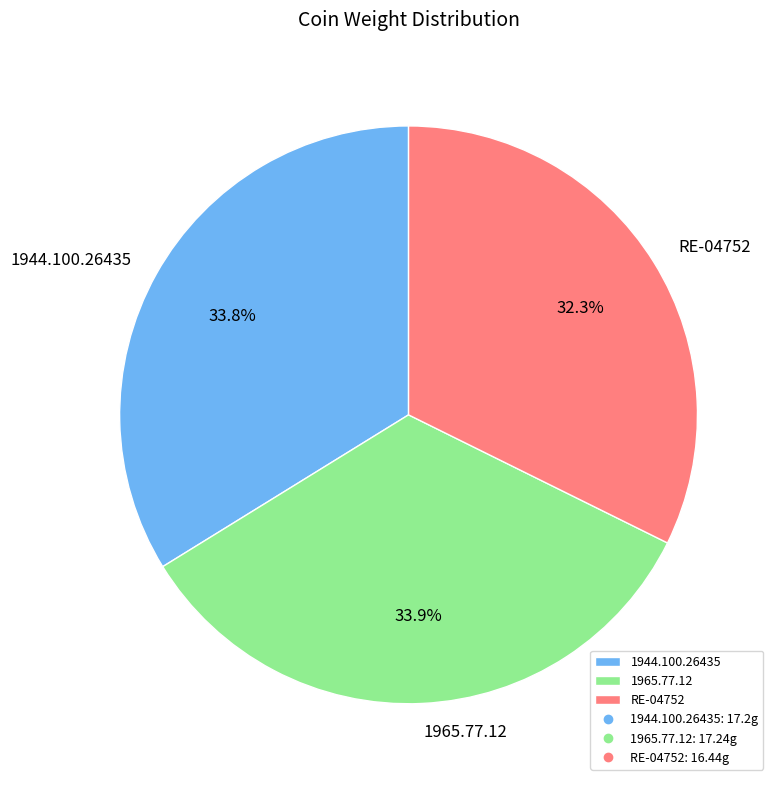

How many segments does this pie chart have?

3